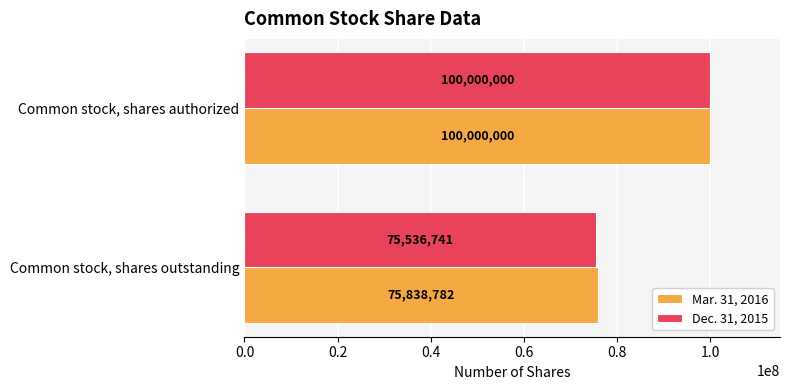

What is the sum of all Mar. 31, 2016 values?

175838782